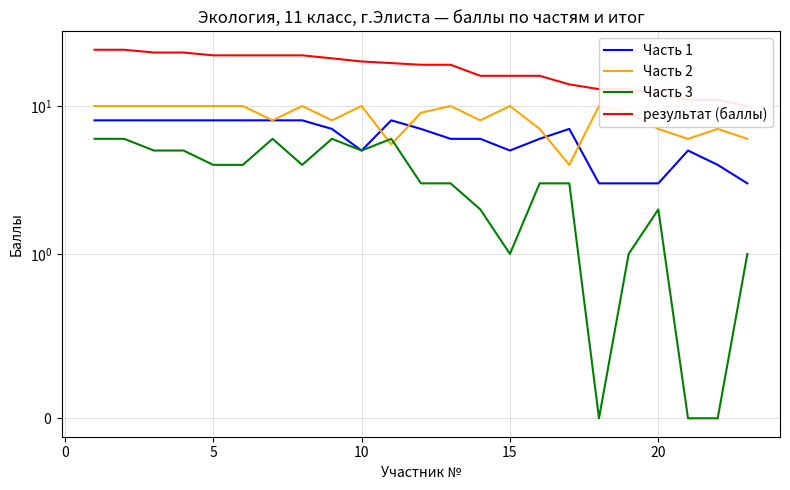

What is the total value across all series at 10?

40.0